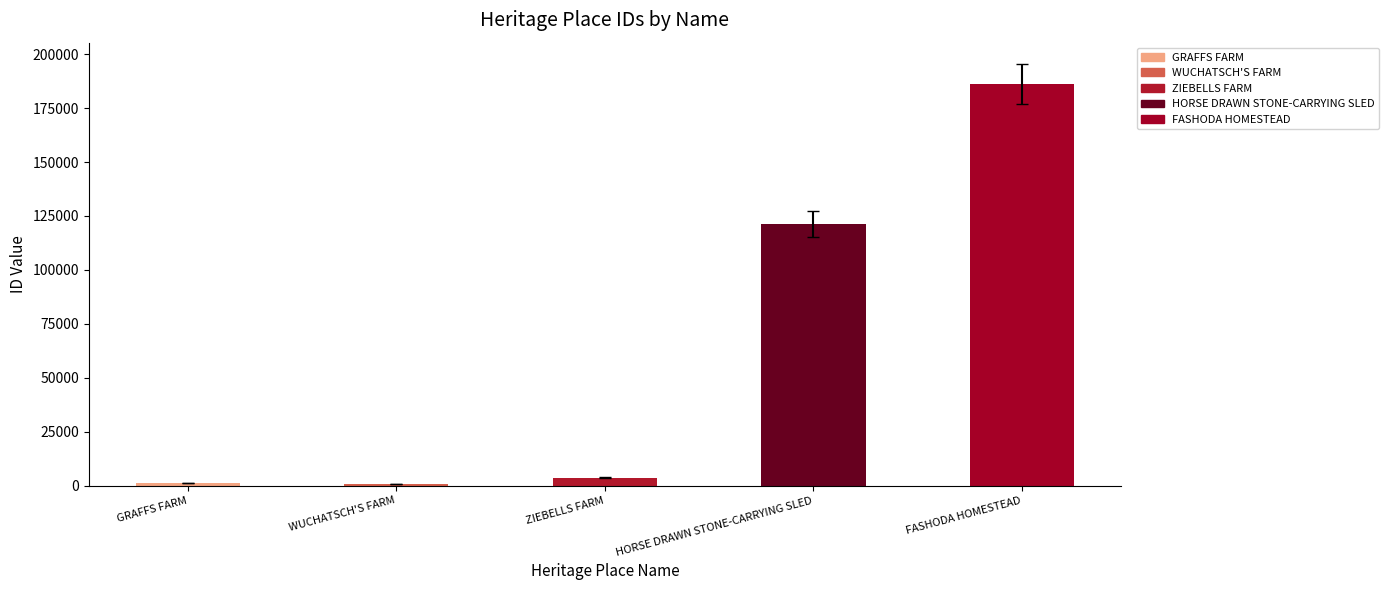

What is the greatest value displayed?

186243